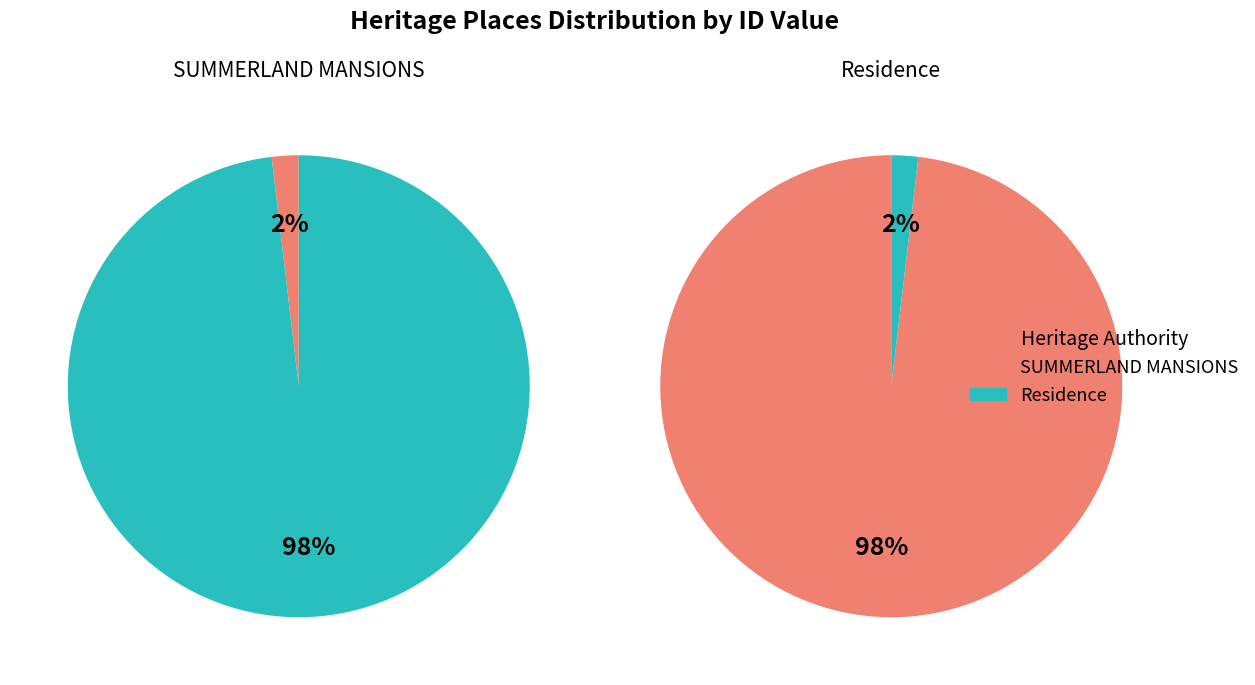

Combined, what portion of the pie is Residence and SUMMERLAND MANSIONS?

100.0%